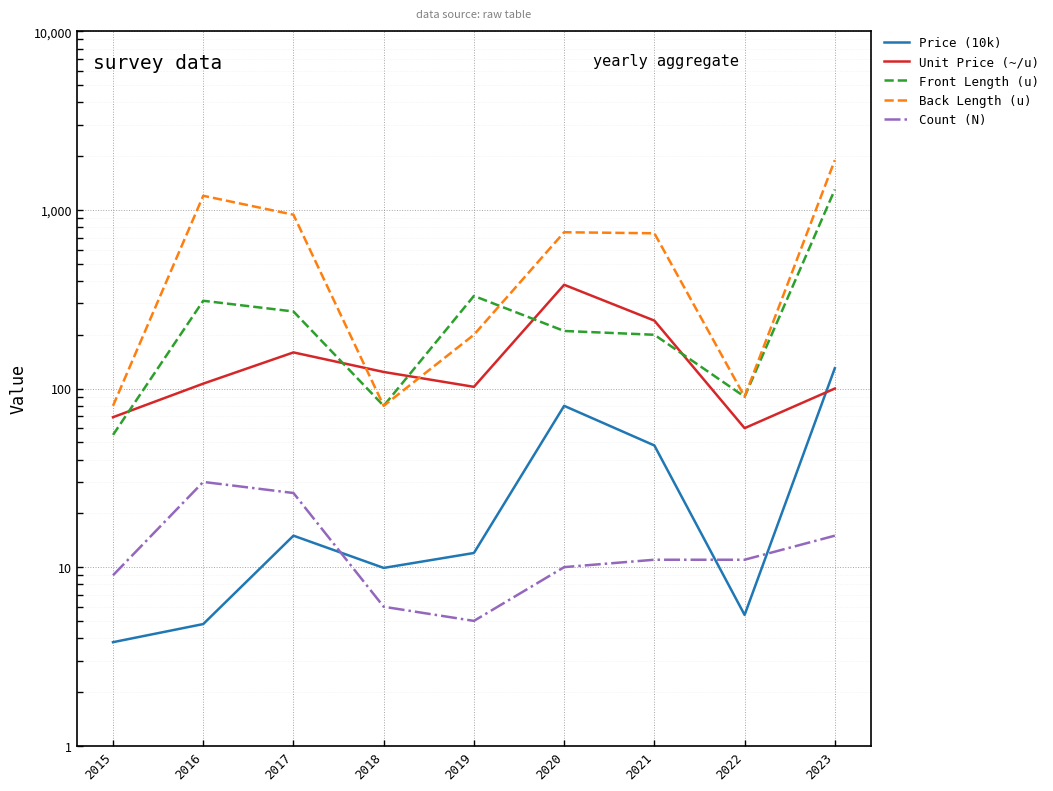

What is the sum of all Front Length (u) values?

2845.0